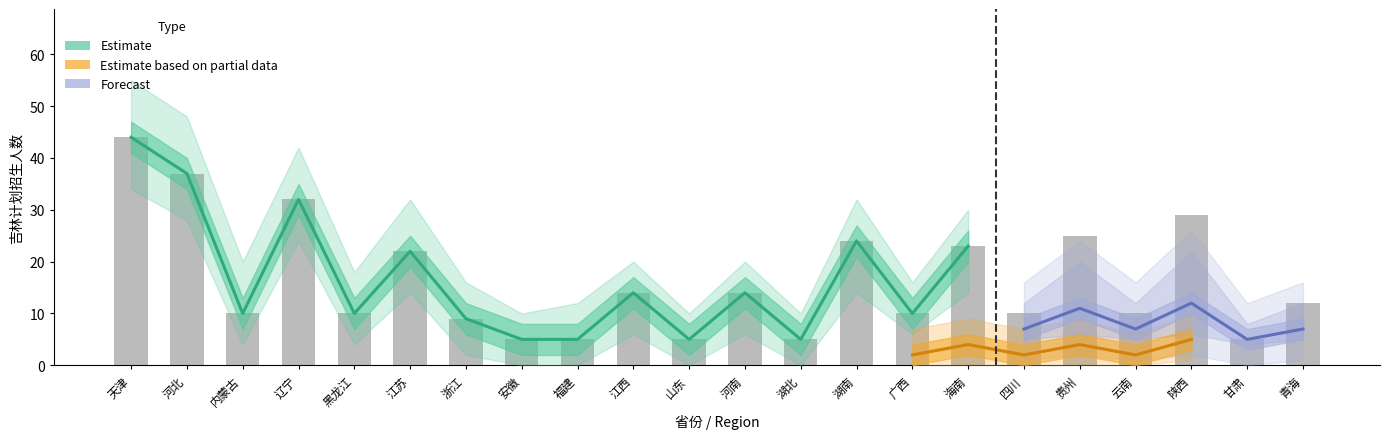

Rank the series by their average value, from lowest to highest.

Estimate based on partial data, Forecast, Estimate